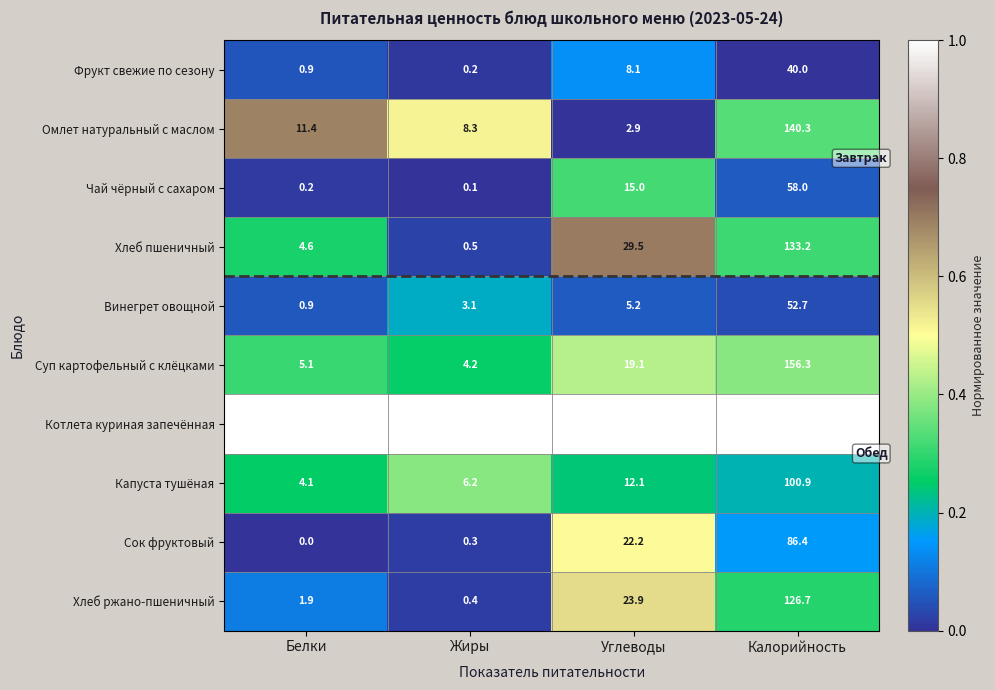

At Жиры, list the series in order from smallest to largest.

Чай чёрный с сахаром, Фрукт свежие по сезону, Сок фруктовый, Хлеб ржано-пшеничный, Хлеб пшеничный, Винегрет овощной, Суп картофельный с клёцками, Капуста тушёная, Омлет натуральный с маслом, Котлета куриная запечённая